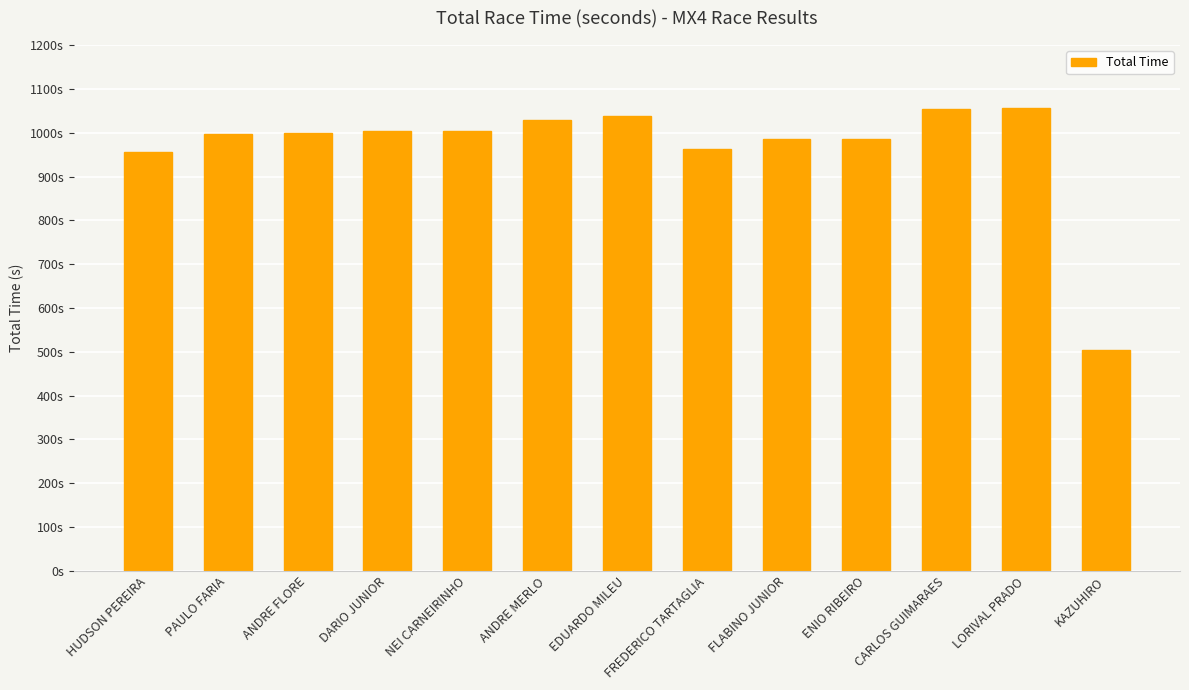

Rank the categories by value from highest to lowest.

LORIVAL PRADO, CARLOS GUIMARAES, EDUARDO MILEU, ANDRE MERLO, NEI CARNEIRINHO, DARIO JUNIOR, ANDRE FLORE, PAULO FARIA, ENIO RIBEIRO, FLABINO JUNIOR, FREDERICO TARTAGLIA, HUDSON PEREIRA, KAZUHIRO